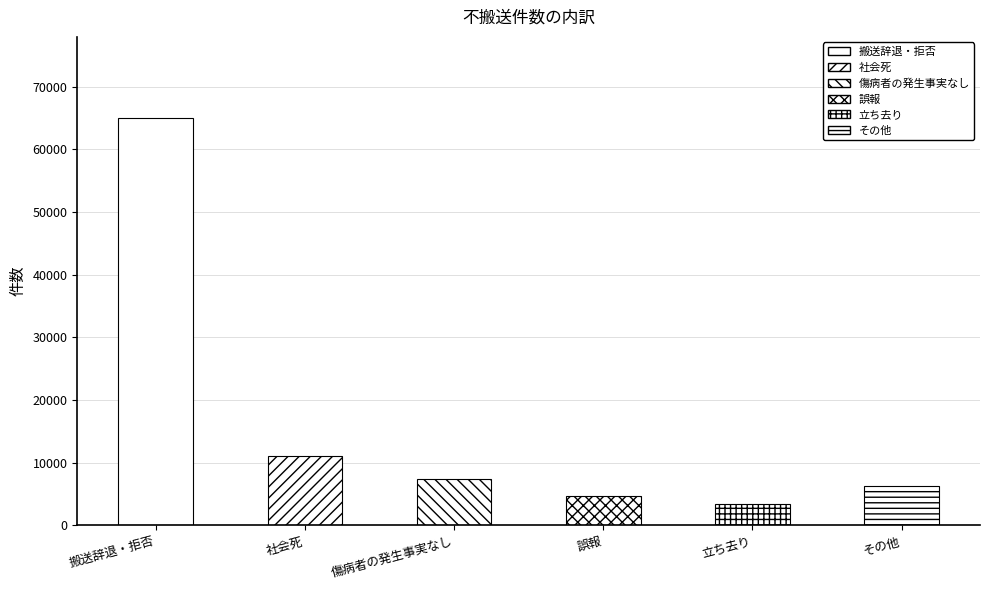

What is the ratio of the value at 立ち去り to the value at 傷病者の発生事実なし?

0.5